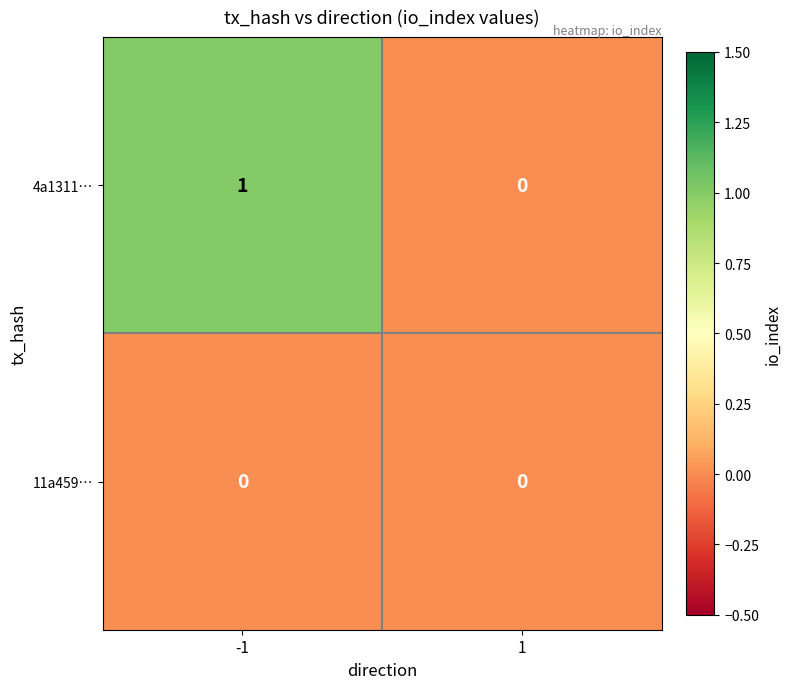

The 4a1311… series shows 1 at -1. True or false?

True